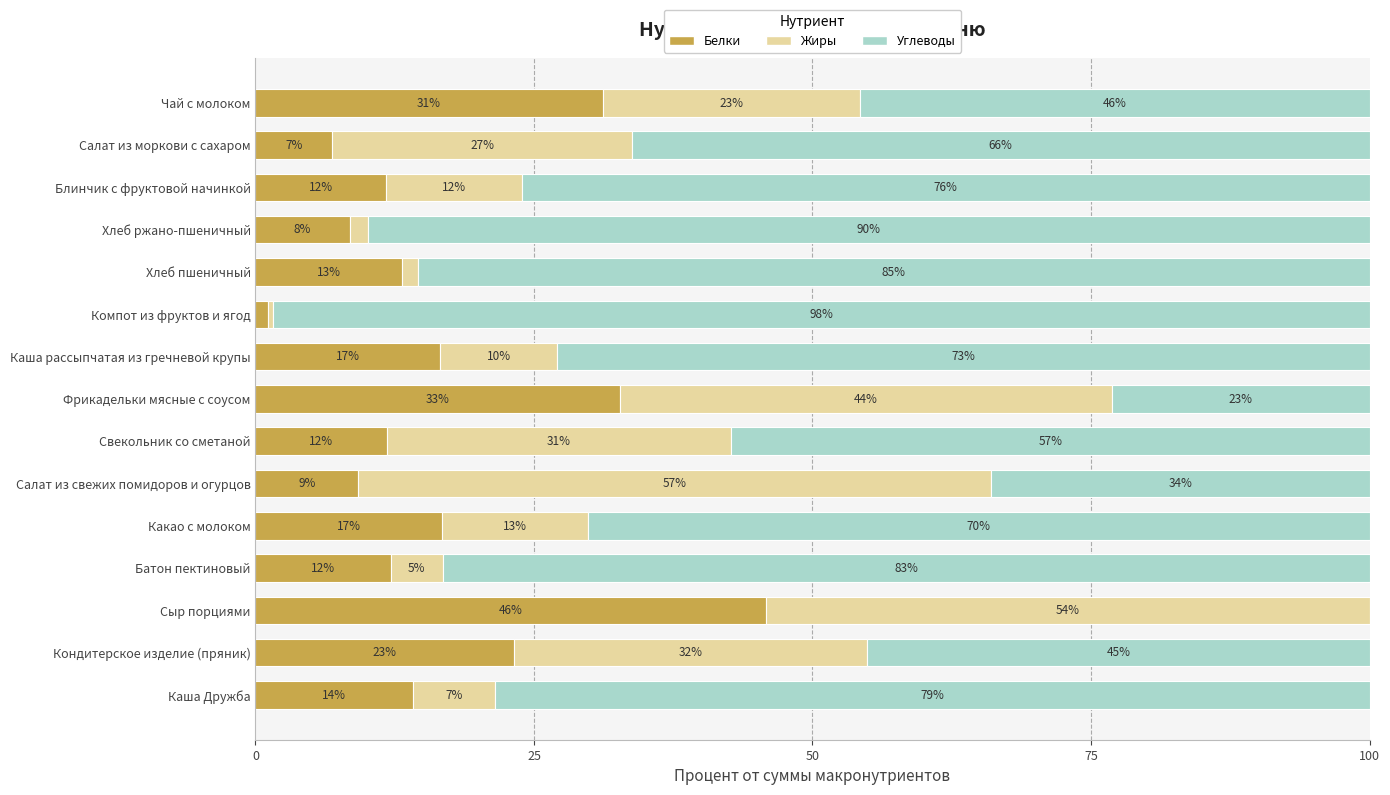

What are all the series names shown in the legend?

Белки, Жиры, Углеводы